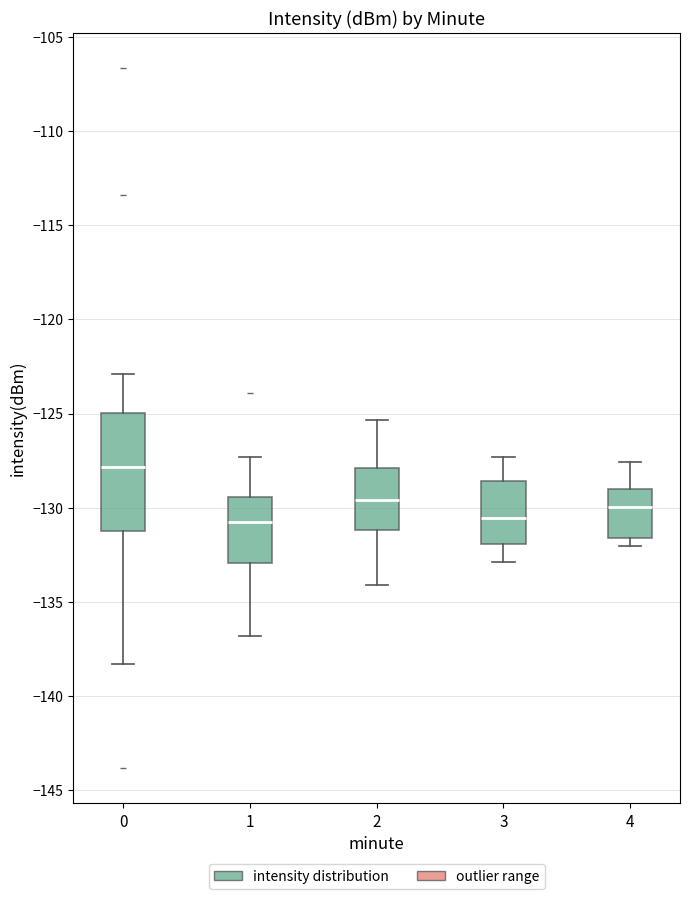

Reading left to right, transcribe this box plot: for each box, give where its median line is, the range the box spans, and where its two whiskers end, as read against the y-axis. The values are not printed on the chart, so give them approximately, as read against the axis.

0: median -128.0, box -131.0 to -125.0, whiskers -138.5 to -123.0
1: median -131.0, box -133.0 to -129.5, whiskers -137.0 to -127.5
2: median -129.5, box -131.0 to -128.0, whiskers -134.0 to -125.5
3: median -130.5, box -132.0 to -128.5, whiskers -133.0 to -127.5
4: median -130.0, box -131.5 to -129.0, whiskers -132.0 to -127.5